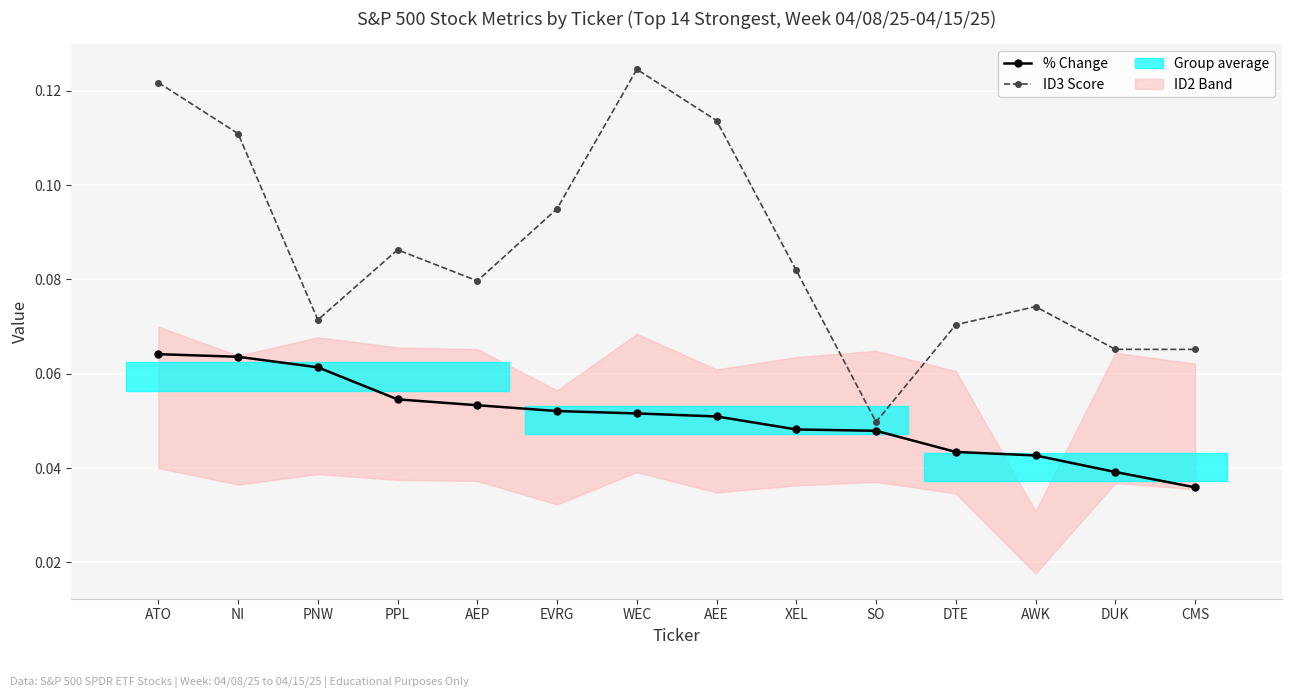

What is the sum of the % Change values at PNW and AEE?

0.1